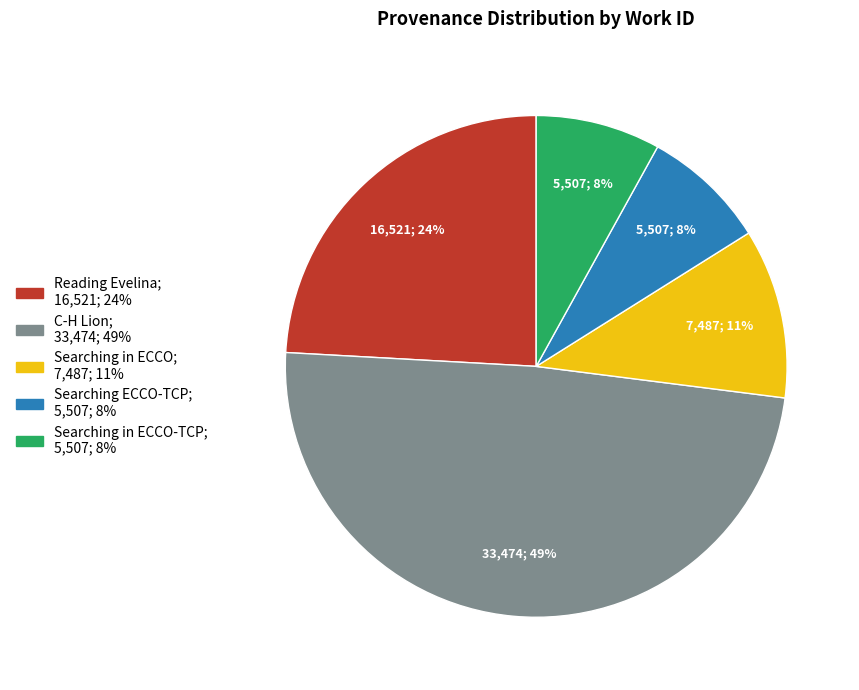

To the nearest percent, what is the average slice percentage?

20%